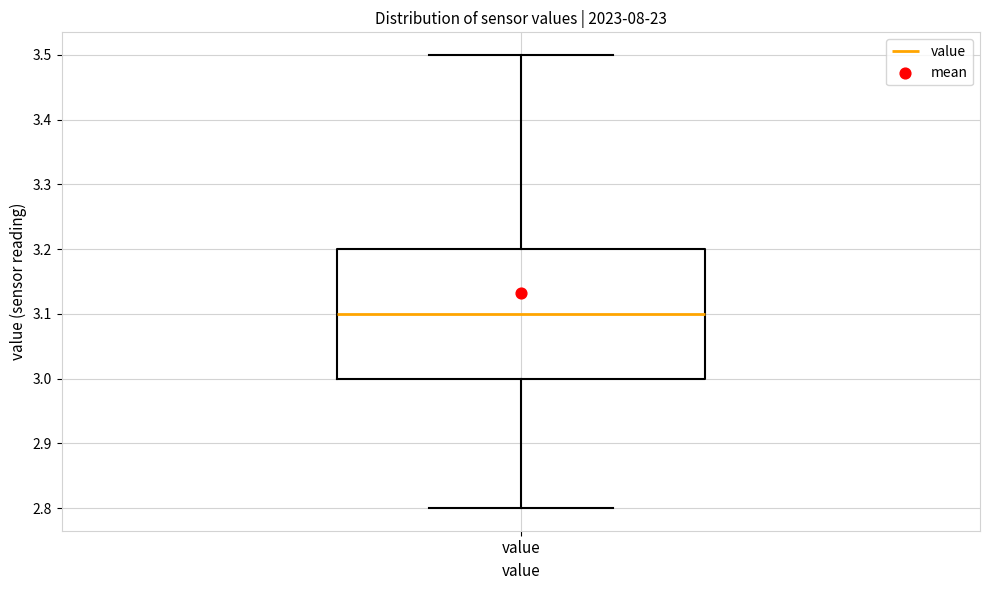

Read this box plot against the y-axis: the position of the median line, the range covered by the box, and the ends of both whiskers. The values are not printed on the chart, so give them approximately, as read against the axis.

median 3.1, box 3.0 to 3.2, whiskers 2.8 to 3.5